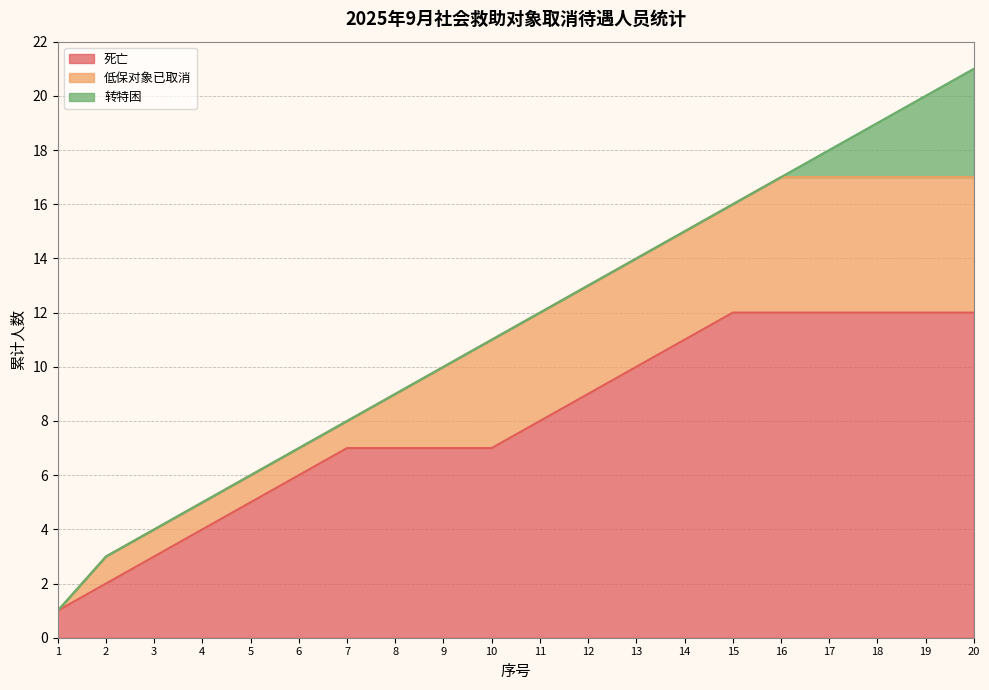

List the labels in order of value, largest first.

20, 19, 18, 17, 16, 15, 14, 13, 12, 11, 10, 9, 8, 7, 6, 5, 4, 3, 2, 1